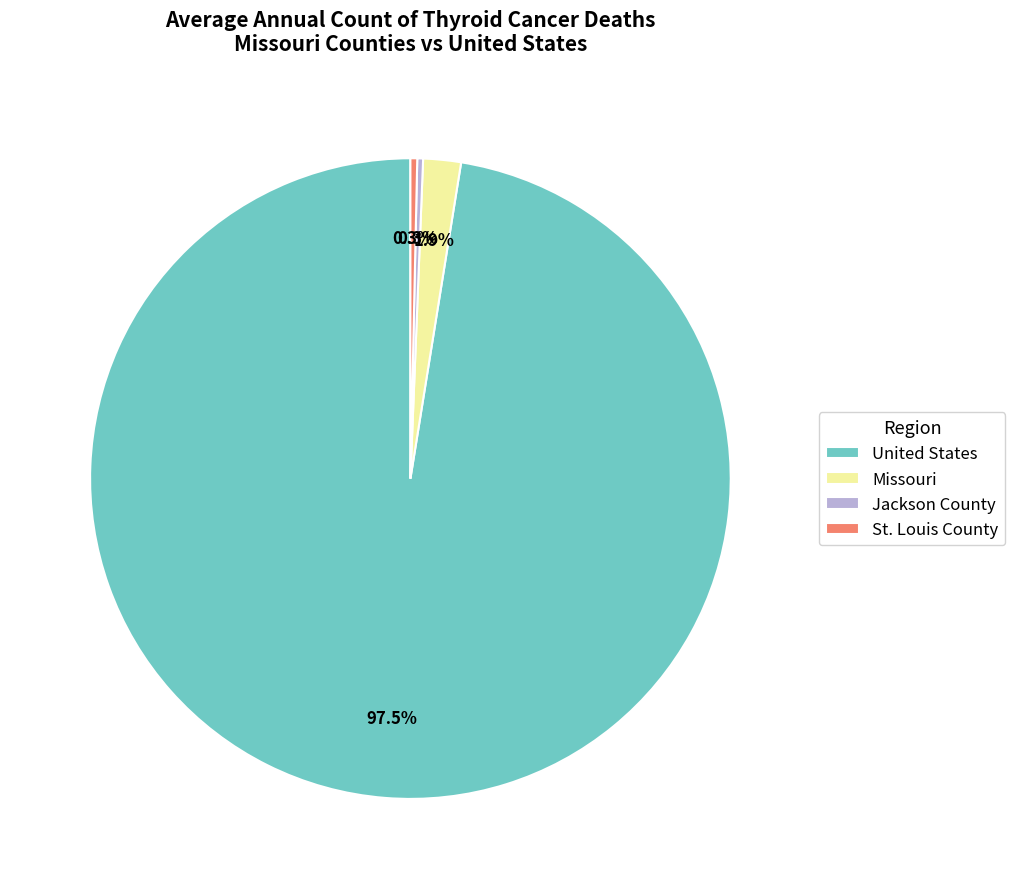

Which slice is the largest?

United States